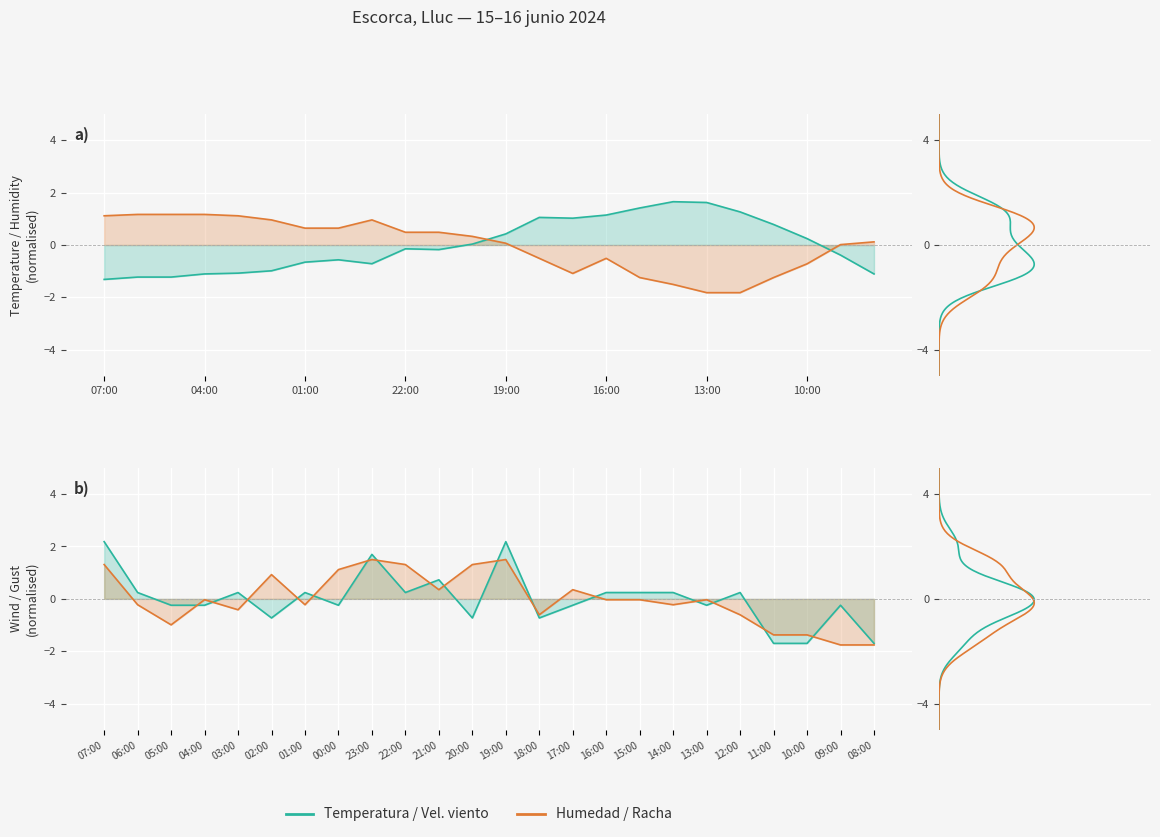

What is the minimum value shown in the chart?

-1.8